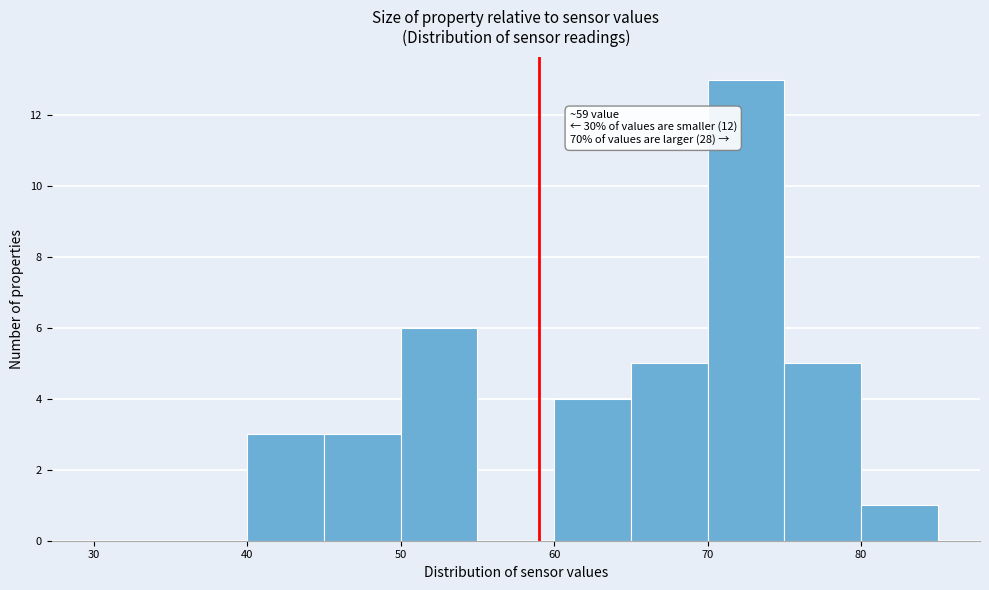

Over which range of the x-axis is the bar tallest?

70 to 75